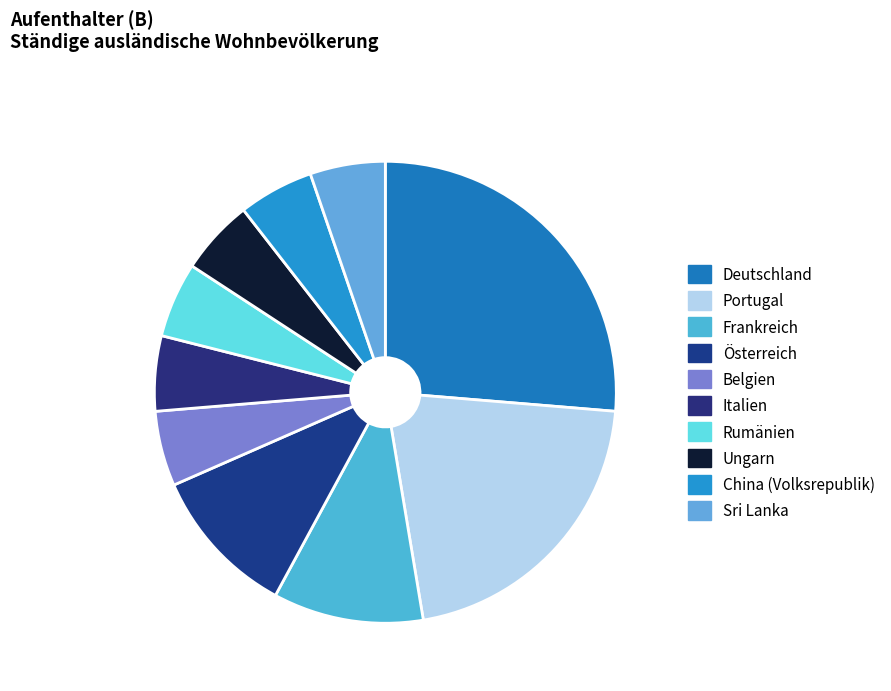

Rank the categories by value from highest to lowest.

Deutschland, Portugal, Frankreich, Österreich, Belgien, Italien, Rumänien, Ungarn, China (Volksrepublik), Sri Lanka